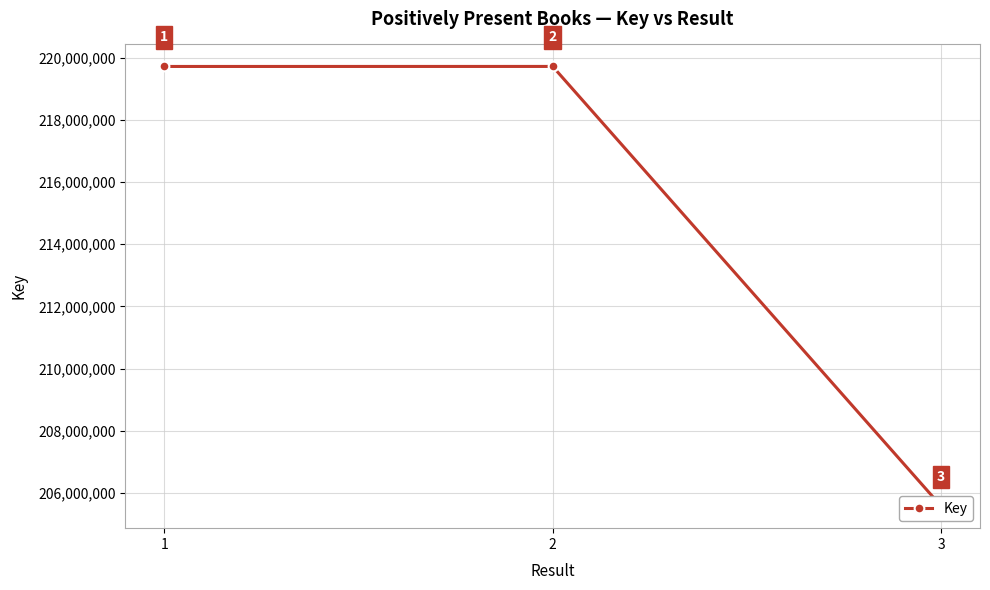

How many distinct data groups are displayed?

1